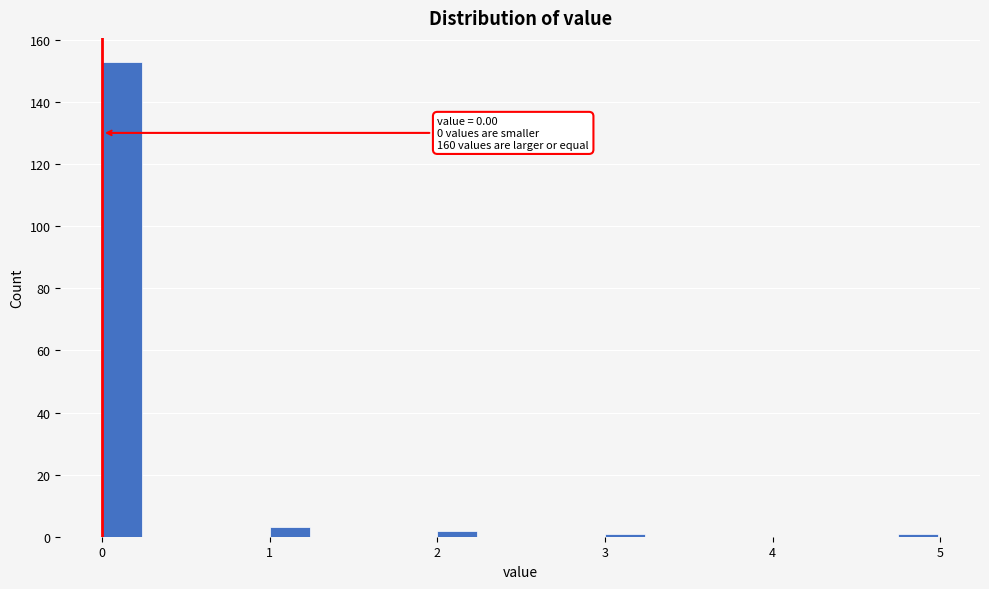

Read against the x-axis, roughly where is the centre of the tallest bar?

0.1